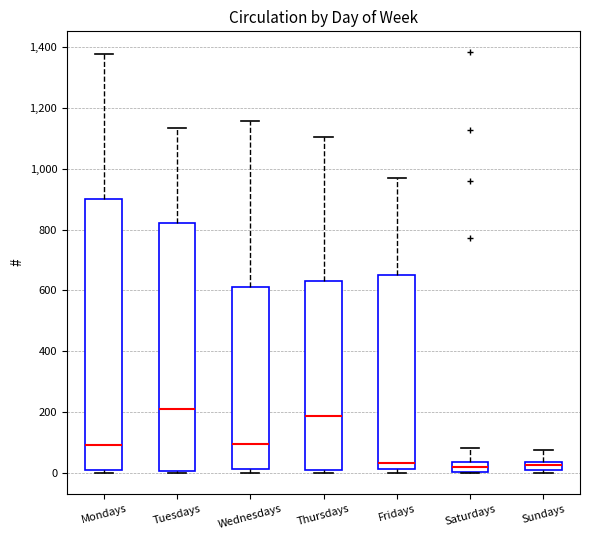

Where does the median line of the box for Tuesdays sit on the y-axis? The values are not printed on the chart, so give them approximately, as read against the axis.

220